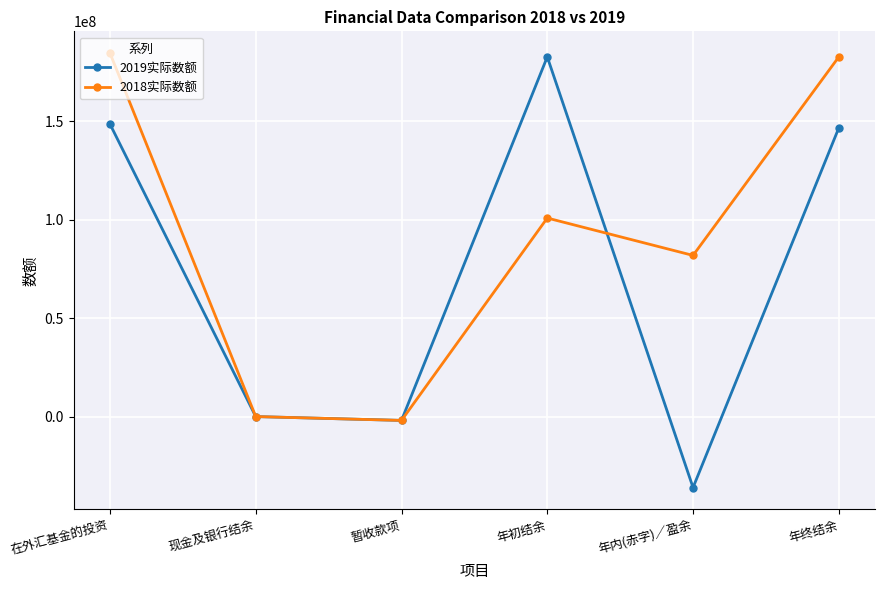

Does the chart display data point markers on the line(s)?

Yes